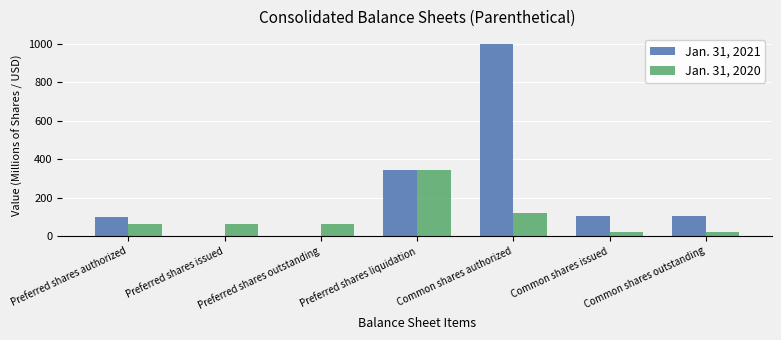

The Jan. 31, 2021 series shows 485.3 at Preferred shares outstanding. True or false?

False